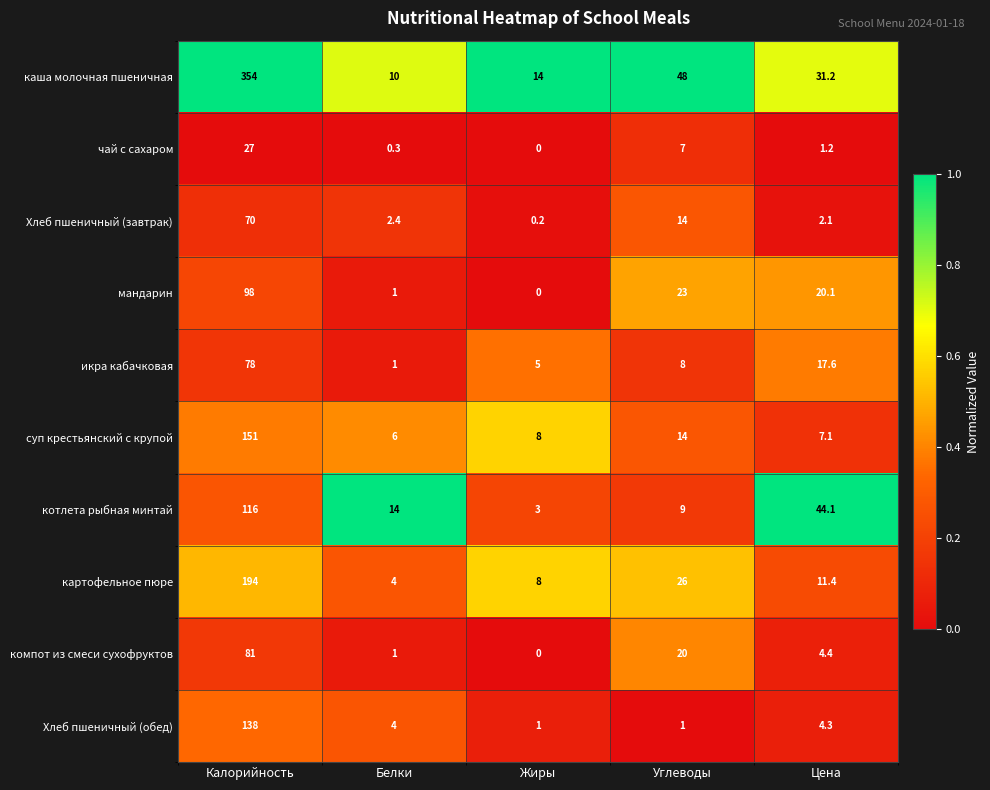

What is the maximum value shown in the chart?

354.0